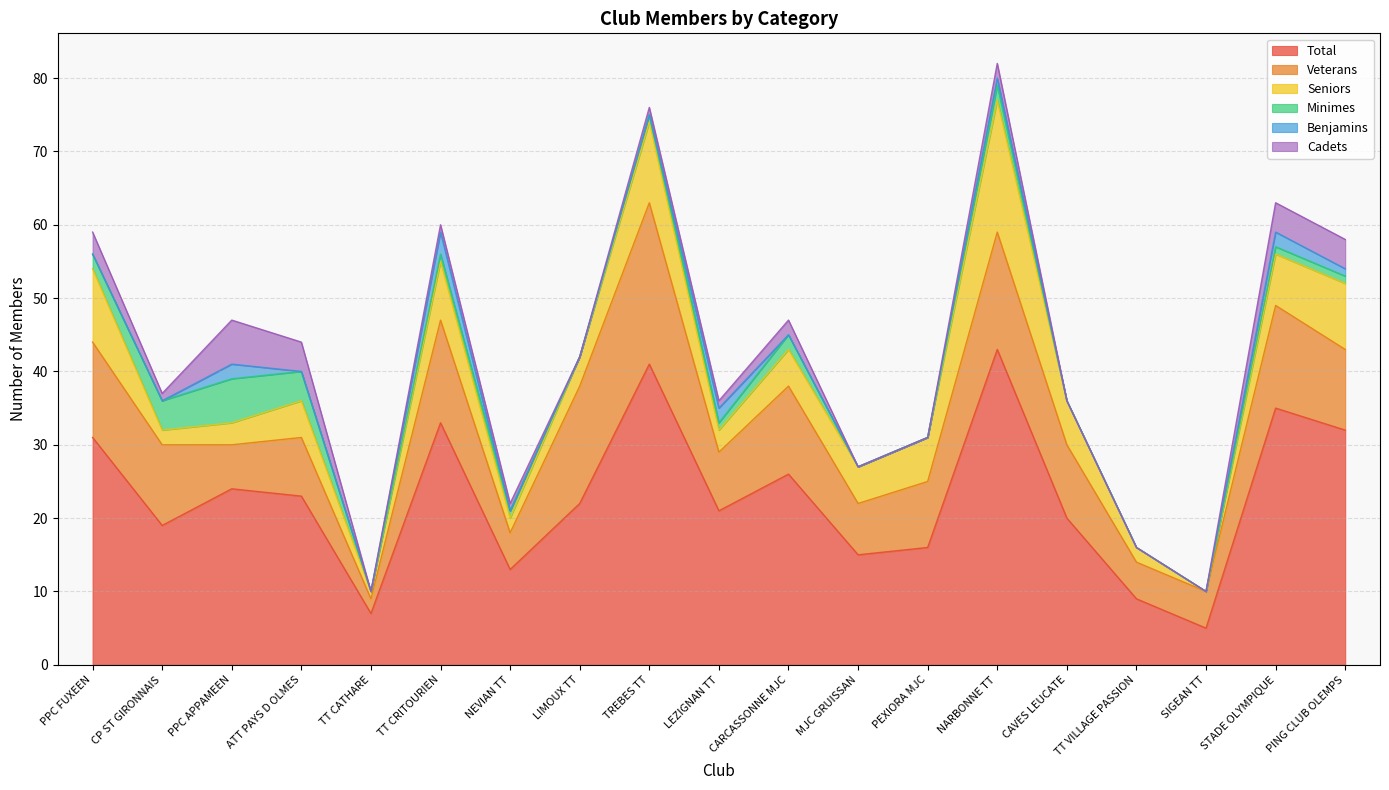

What is the label of the 18th point from the left?

STADE OLYMPIQUE